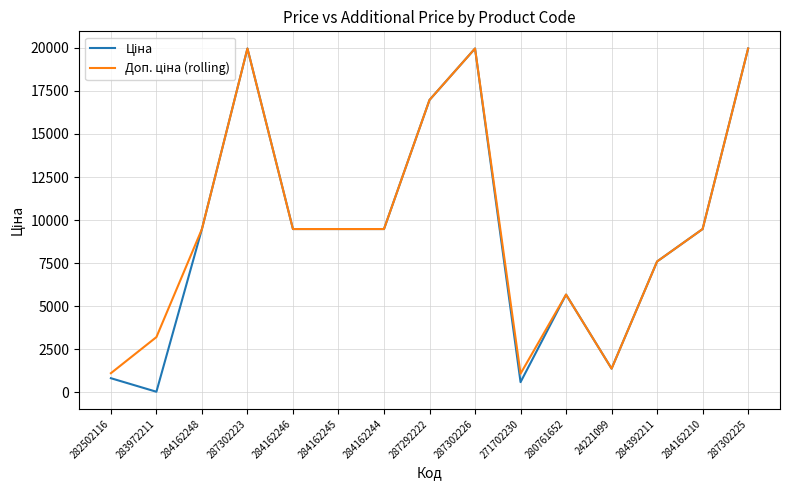

What is the total value across all series at 284392211?

15193.1